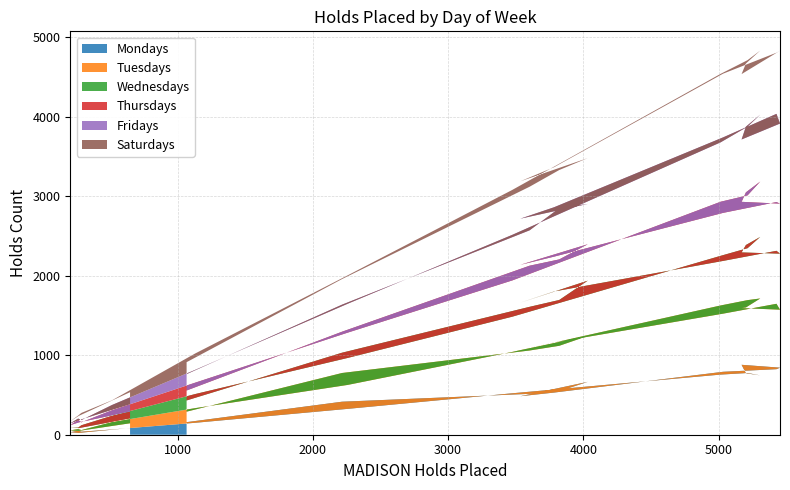

Reading left to right, what are all the values shown in this chart?

Mondays: 00:00-01:00=85	01:00-02:00=23	02:00-03:00=31	03:00-04:00=51	04:00-05:00=38	05:00-06:00=66	06:00-07:00=150	07:00-08:00=325	08:00-09:00=521	09:00-10:00=756	10:00-11:00=776	11:00-12:00=746	12:00-13:00=773	13:00-14:00=879	14:00-15:00=843	15:00-16:00=824	16:00-17:00=791	17:00-18:00=530	18:00-19:00=484	19:00-20:00=665	20:00-21:00=547	21:00-22:00=514	22:00-23:00=415	23:00-24:00=158
Tuesdays: 00:00-01:00=59	01:00-02:00=25	02:00-03:00=23	03:00-04:00=20	04:00-05:00=20	05:00-06:00=93	06:00-07:00=184	07:00-08:00=301	08:00-09:00=520	09:00-10:00=869	10:00-11:00=916	11:00-12:00=967	12:00-13:00=827	13:00-14:00=713	14:00-15:00=729	15:00-16:00=822	16:00-17:00=731	17:00-18:00=629	18:00-19:00=580	19:00-20:00=577	20:00-21:00=571	21:00-22:00=545	22:00-23:00=361	23:00-24:00=132
Wednesdays: 00:00-01:00=61	01:00-02:00=35	02:00-03:00=40	03:00-04:00=18	04:00-05:00=61	05:00-06:00=80	06:00-07:00=177	07:00-08:00=339	08:00-09:00=443	09:00-10:00=624	10:00-11:00=653	11:00-12:00=774	12:00-13:00=785	13:00-14:00=700	14:00-15:00=704	15:00-16:00=666	16:00-17:00=663	17:00-18:00=642	18:00-19:00=596	19:00-20:00=695	20:00-21:00=576	21:00-22:00=549	22:00-23:00=255	23:00-24:00=141
Thursdays: 00:00-01:00=86	01:00-02:00=72	02:00-03:00=26	03:00-04:00=98	04:00-05:00=37	05:00-06:00=69	06:00-07:00=143	07:00-08:00=318	08:00-09:00=456	09:00-10:00=680	10:00-11:00=664	11:00-12:00=696	12:00-13:00=662	13:00-14:00=636	14:00-15:00=629	15:00-16:00=613	16:00-17:00=604	17:00-18:00=438	18:00-19:00=476	19:00-20:00=458	20:00-21:00=510	21:00-22:00=517	22:00-23:00=264	23:00-24:00=125
Fridays: 00:00-01:00=92	01:00-02:00=28	02:00-03:00=23	03:00-04:00=16	04:00-05:00=28	05:00-06:00=66	06:00-07:00=161	07:00-08:00=363	08:00-09:00=573	09:00-10:00=747	10:00-11:00=864	11:00-12:00=841	12:00-13:00=826	13:00-14:00=784	14:00-15:00=1007	15:00-16:00=1109	16:00-17:00=949	17:00-18:00=621	18:00-19:00=580	19:00-20:00=507	20:00-21:00=644	21:00-22:00=445	22:00-23:00=340	23:00-24:00=206
Saturdays: 00:00-01:00=152	01:00-02:00=54	02:00-03:00=26	03:00-04:00=38	04:00-05:00=90	05:00-06:00=59	06:00-07:00=206	07:00-08:00=357	08:00-09:00=565	09:00-10:00=861	10:00-11:00=836	11:00-12:00=806	12:00-13:00=794	13:00-14:00=822	14:00-15:00=916	15:00-16:00=769	16:00-17:00=801	17:00-18:00=504	18:00-19:00=470	19:00-20:00=576	20:00-21:00=480	21:00-22:00=548	22:00-23:00=322	23:00-24:00=150